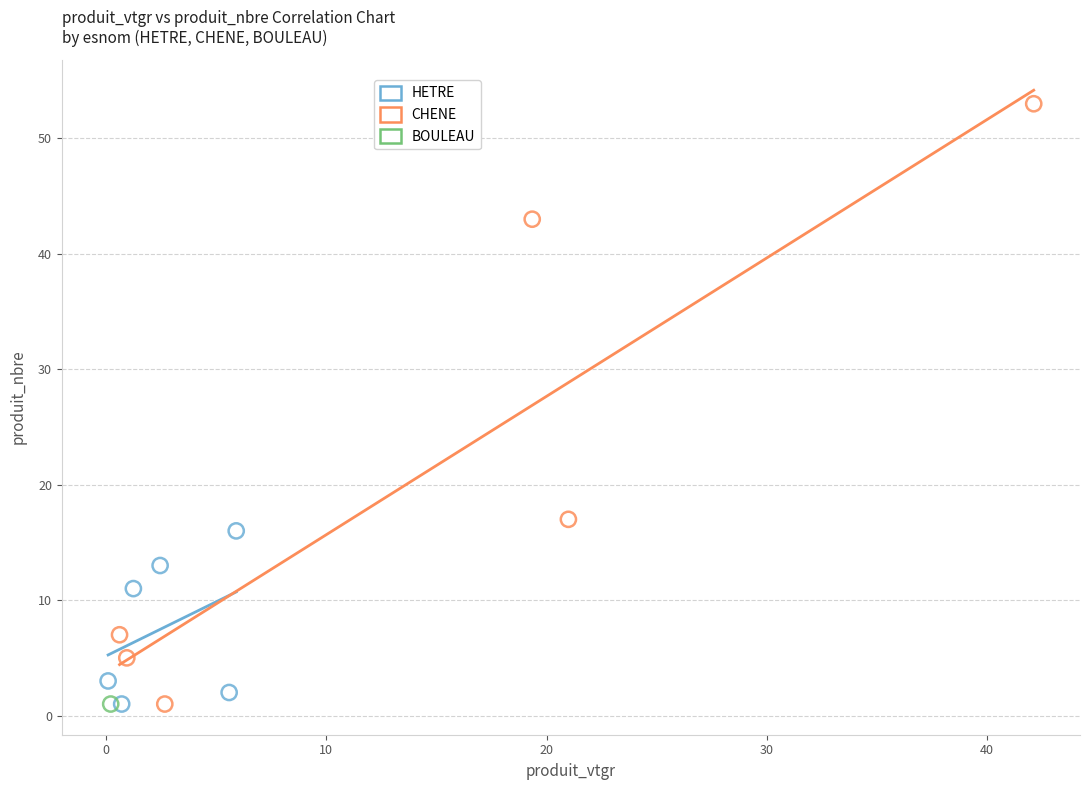

What are all the series names shown in the legend?

HETRE, CHENE, BOULEAU